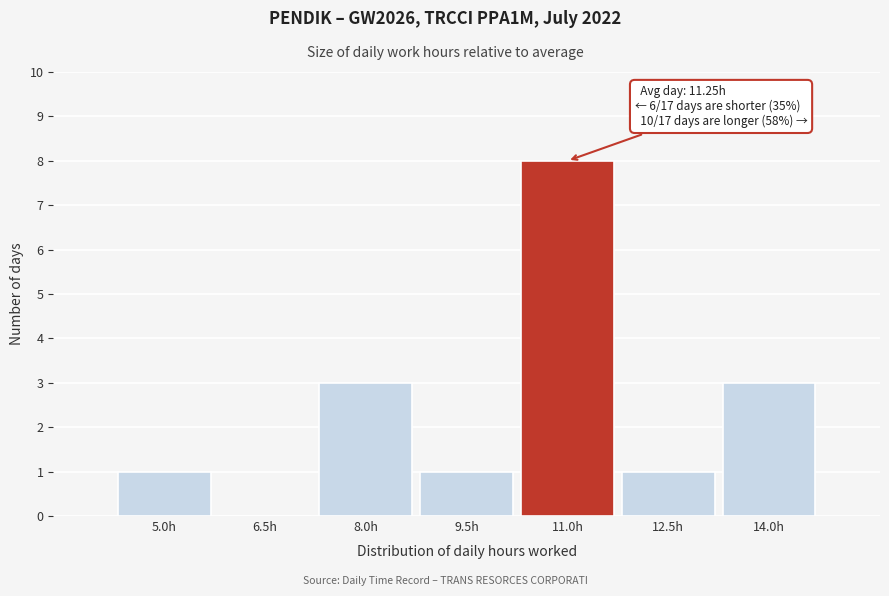

Reading left to right, transcribe all the data shown in this chart.

5.0h=1	6.5h=0	8.0h=3	9.5h=1	11.0h=8	12.5h=1	14.0h=3